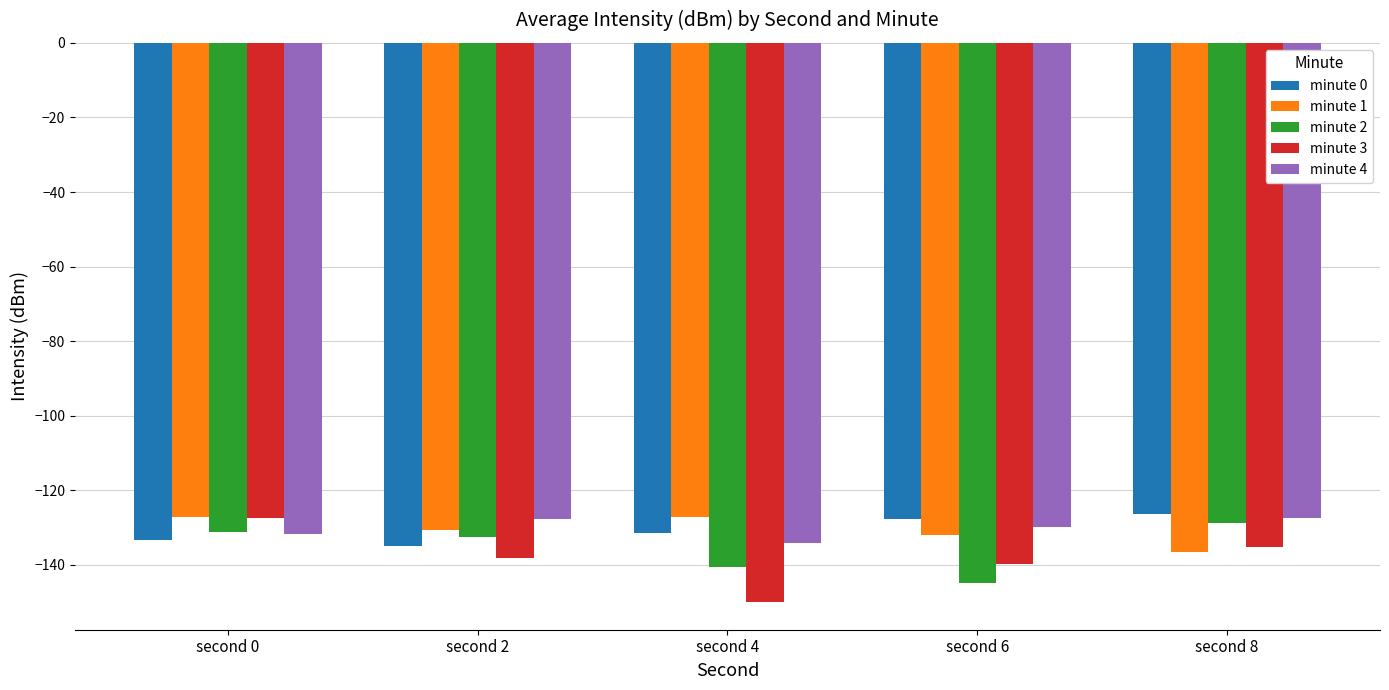

What is the spread (max minus min) of values at second 6?

17.3